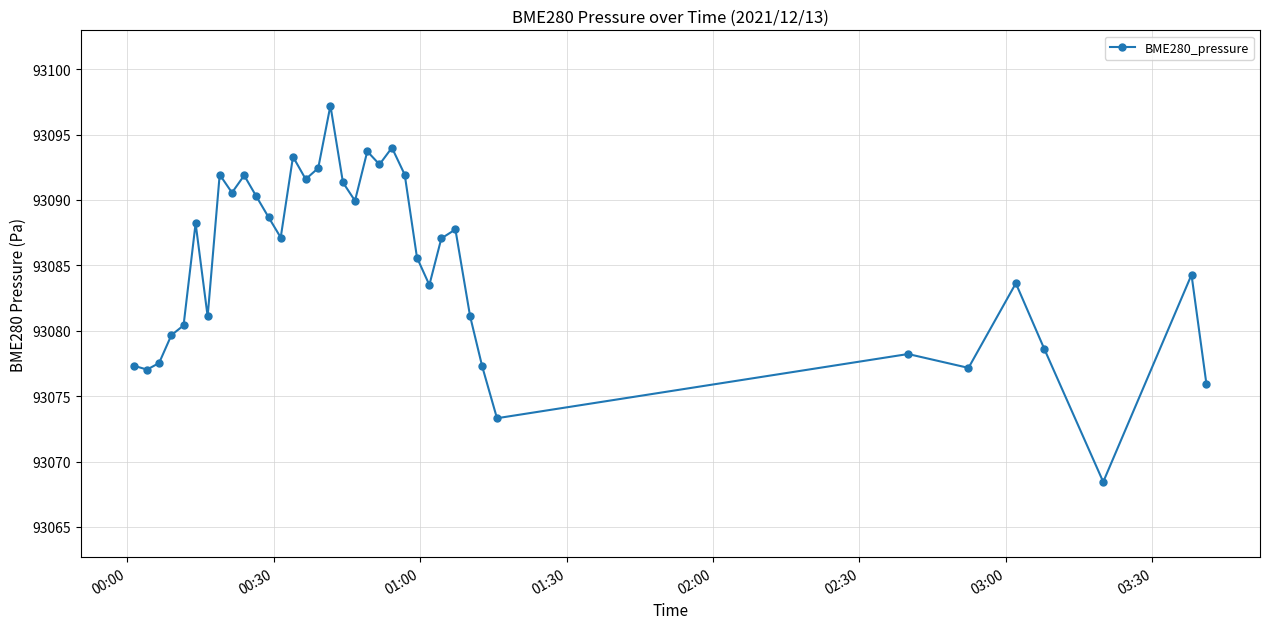

What is the value of the 28th point from the left?

93081.1